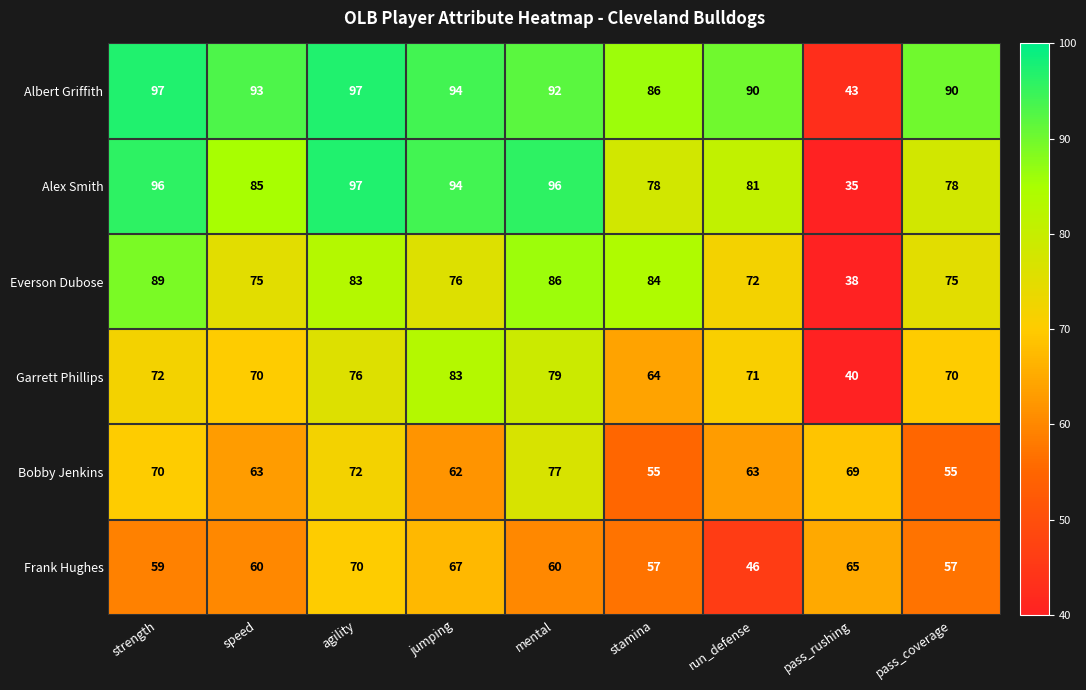

How many series are shown in this chart?

6